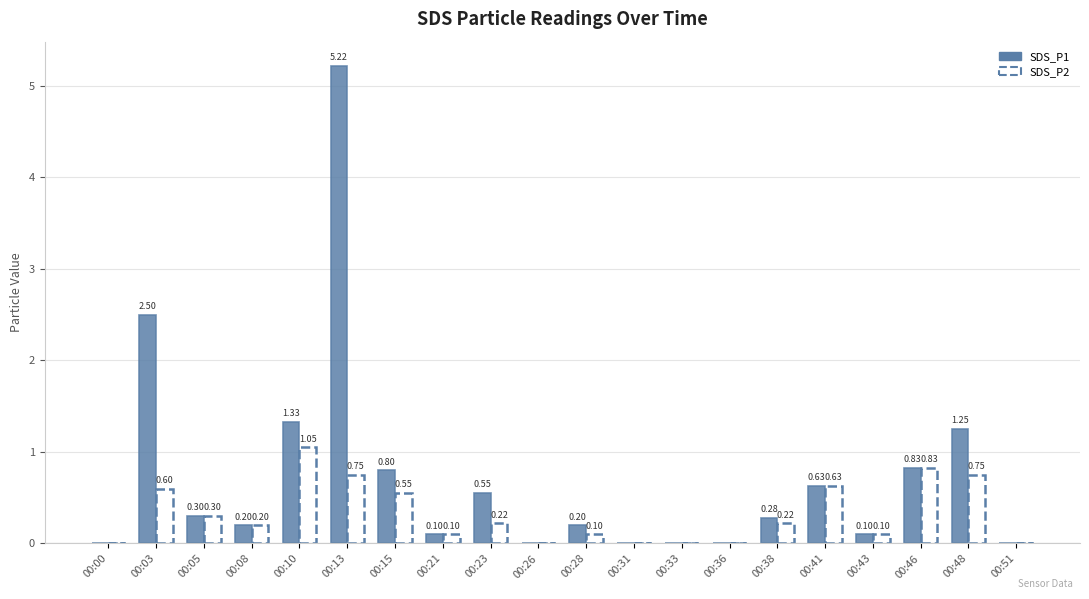

Which category has the highest value in the SDS_P1 series?

00:13